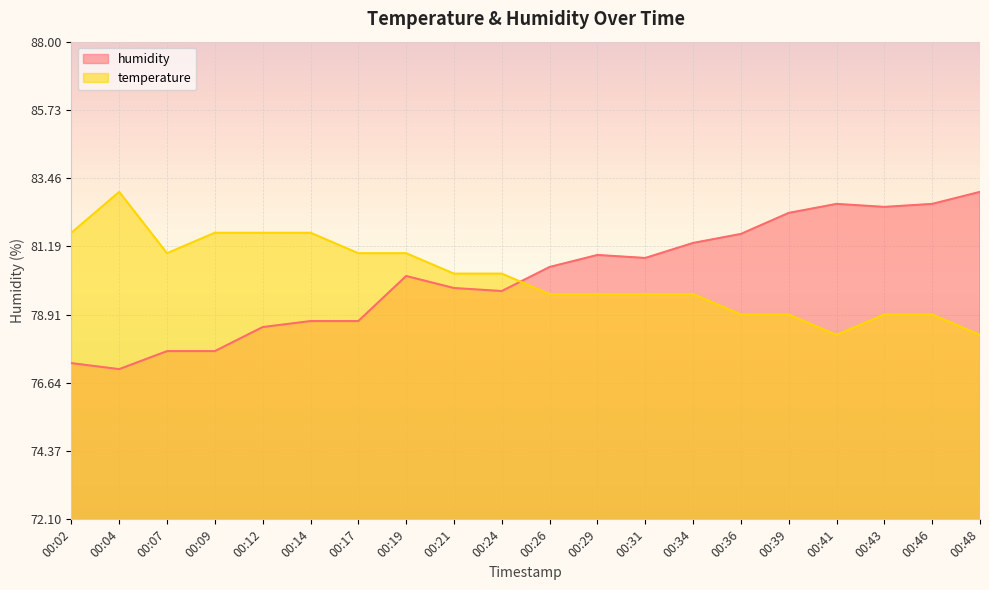

How many interior local valleys does the temperature series have?

2